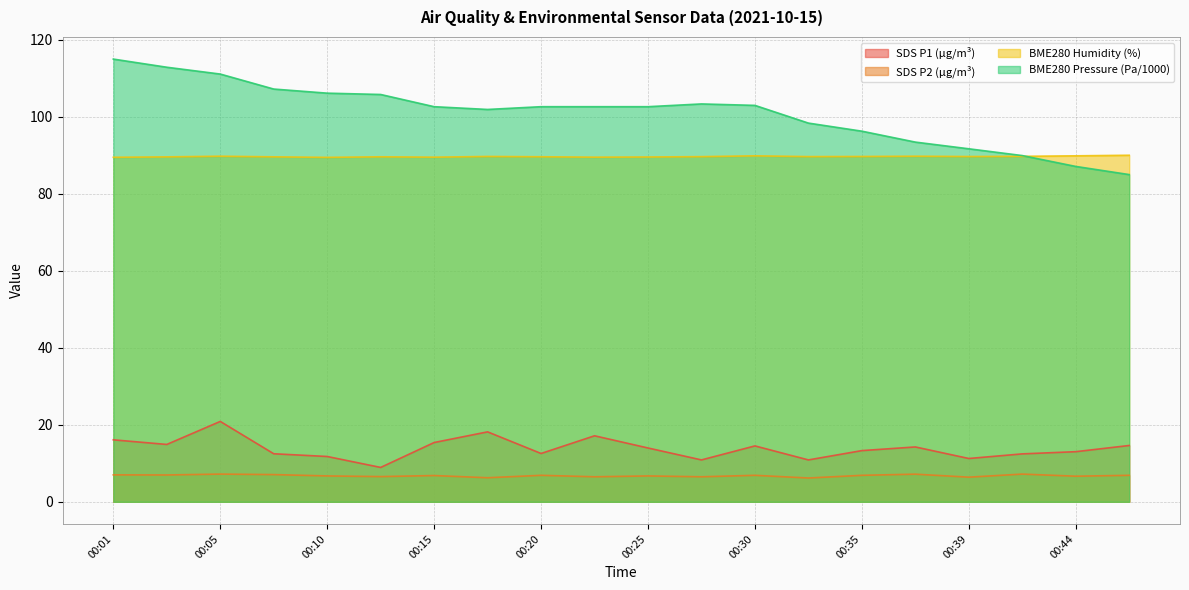

Where is the first local maximum for SDS_P1?

00:05